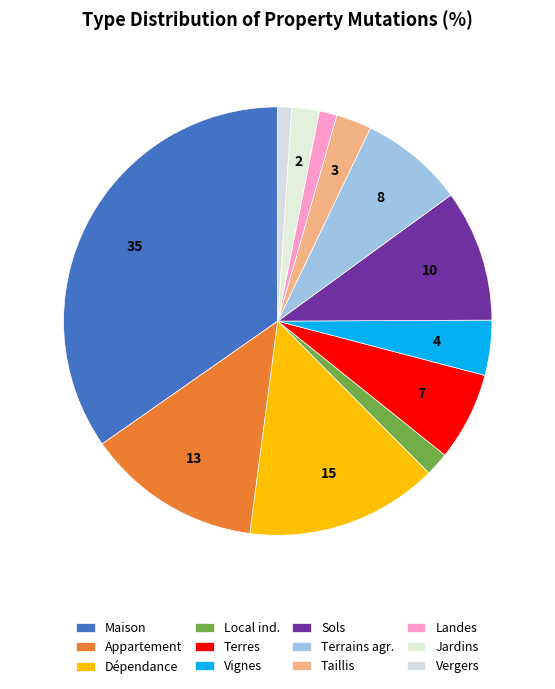

To the nearest percent, what is the difference between the largest and smallest slice percentages?

34%